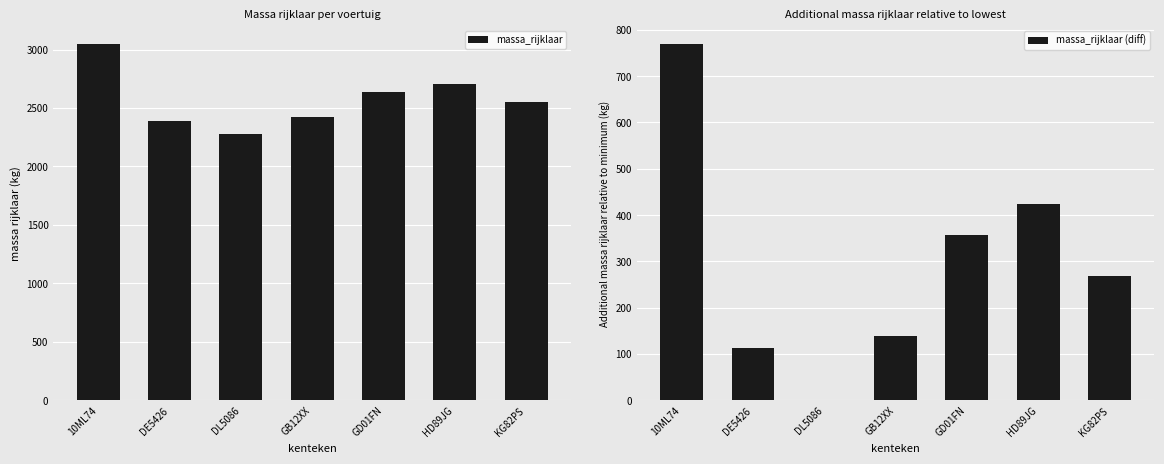

At which category does the chart reach its minimum across all series?

DL5086